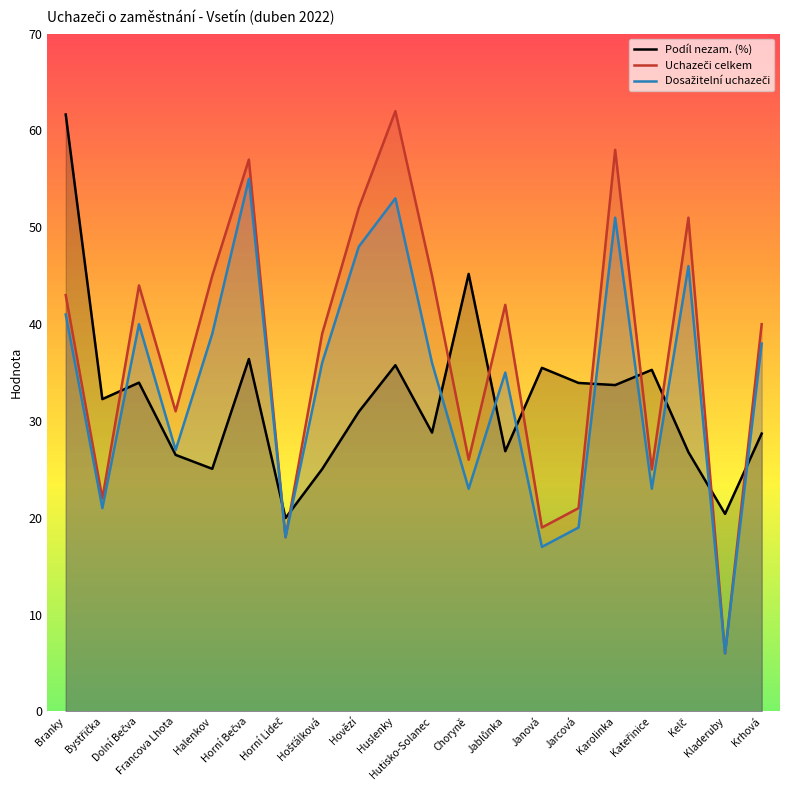

What is the difference between the highest and lowest values at Dolní Bečva?

10.0